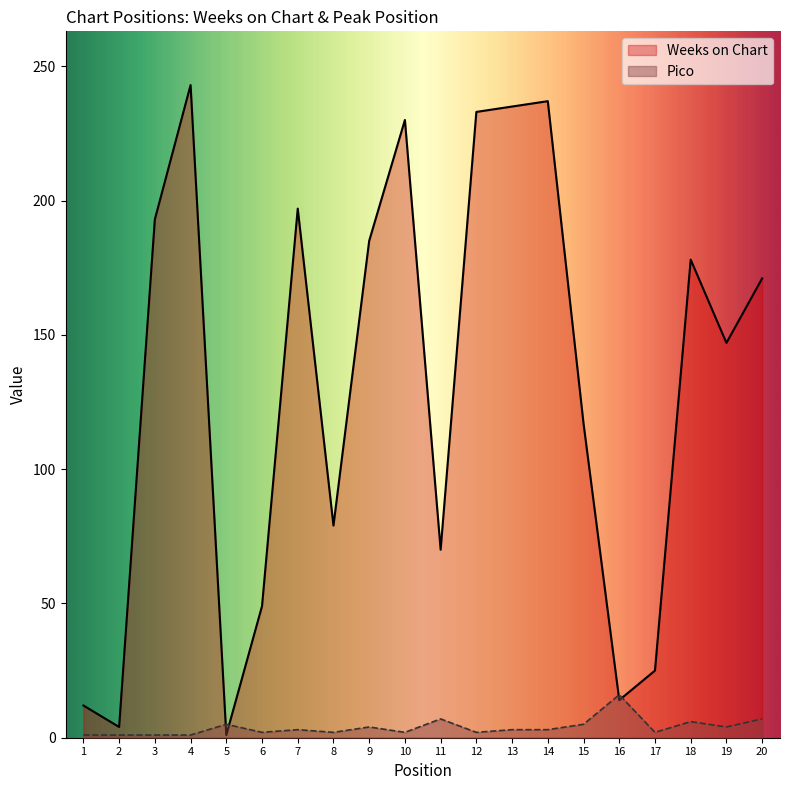

What is the maximum value for Weeks on Chart?

243